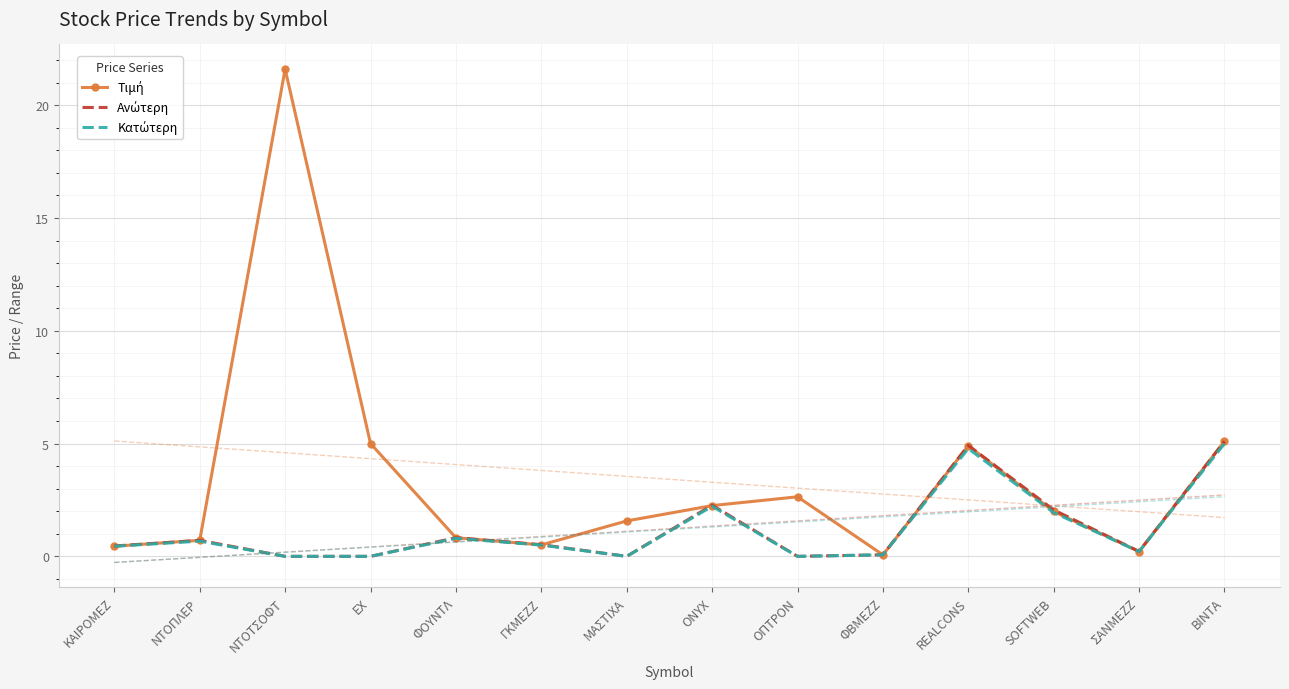

What is the label of the 3rd point from the right?

SOFTWEB